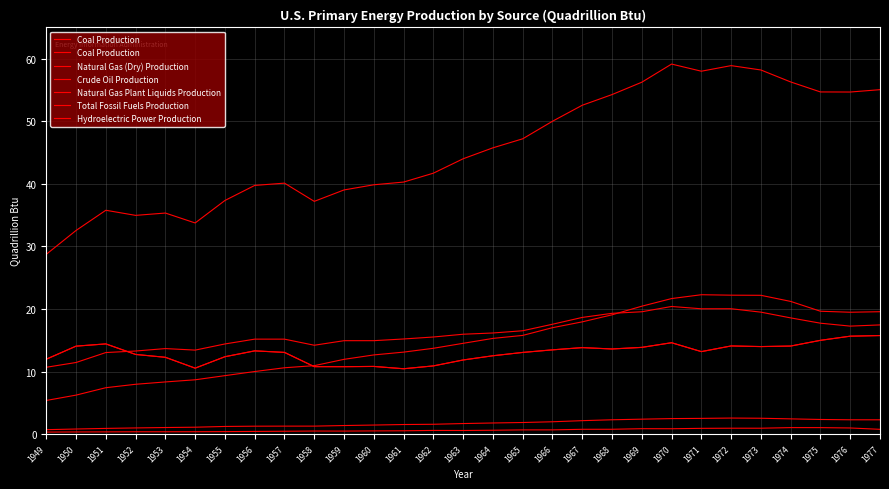

Which series has the largest total across all categories?

Total Fossil Fuels Production